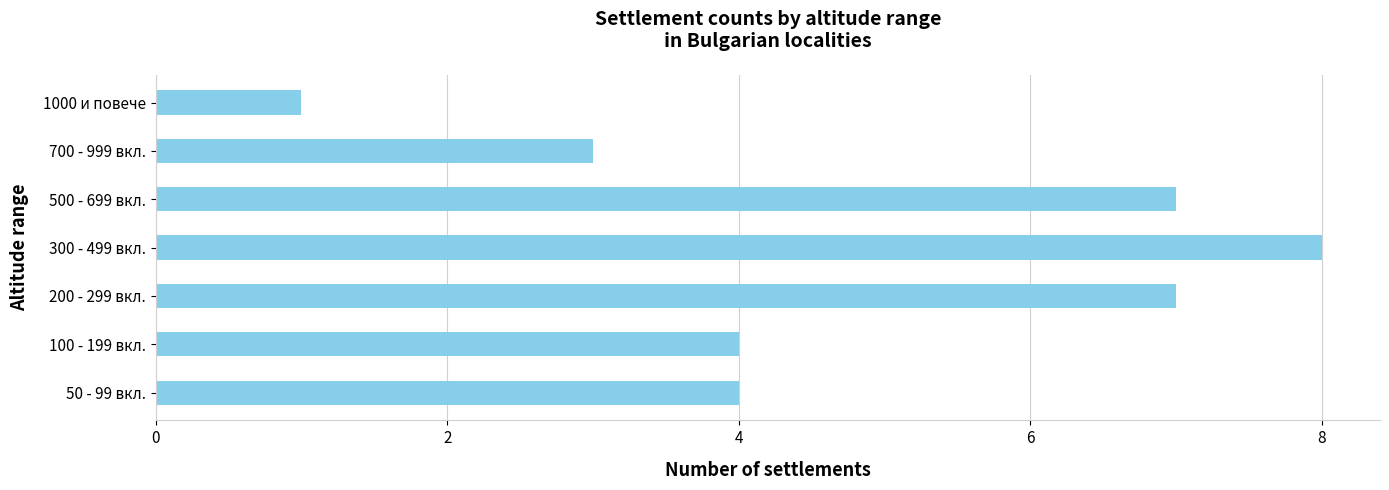

What is the difference between the second highest and second lowest values?

4